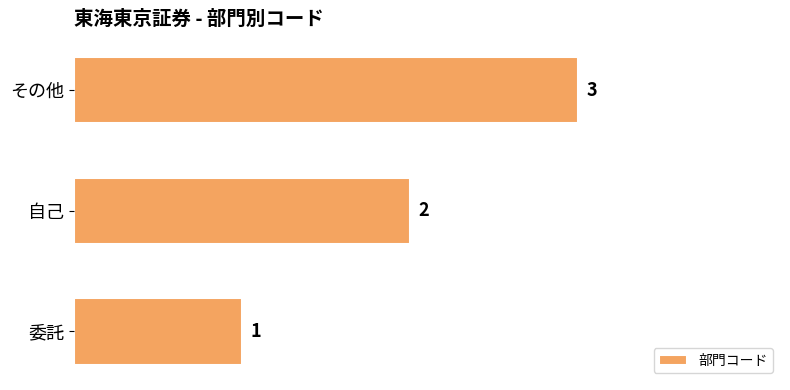

What is the change in value from 委託 to 自己?

+1